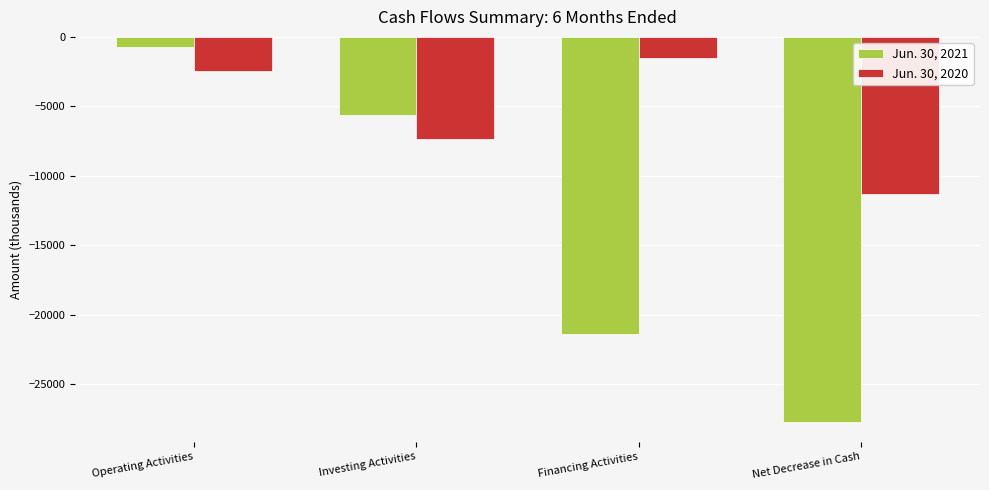

List the labels in order of Jun. 30, 2021 value, smallest first.

Net Decrease in Cash, Financing Activities, Investing Activities, Operating Activities